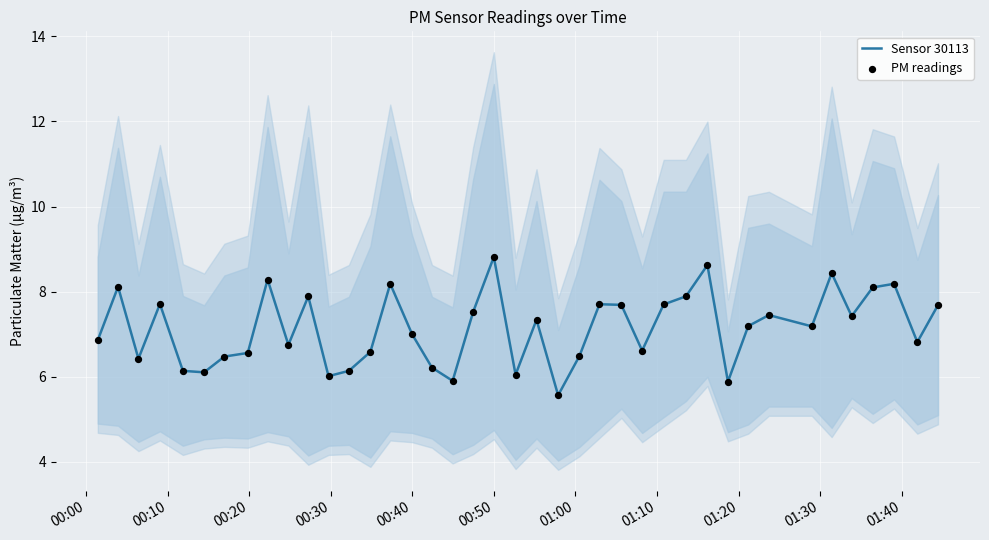

What is the highest value of the Sensor 30113 series?

8.8